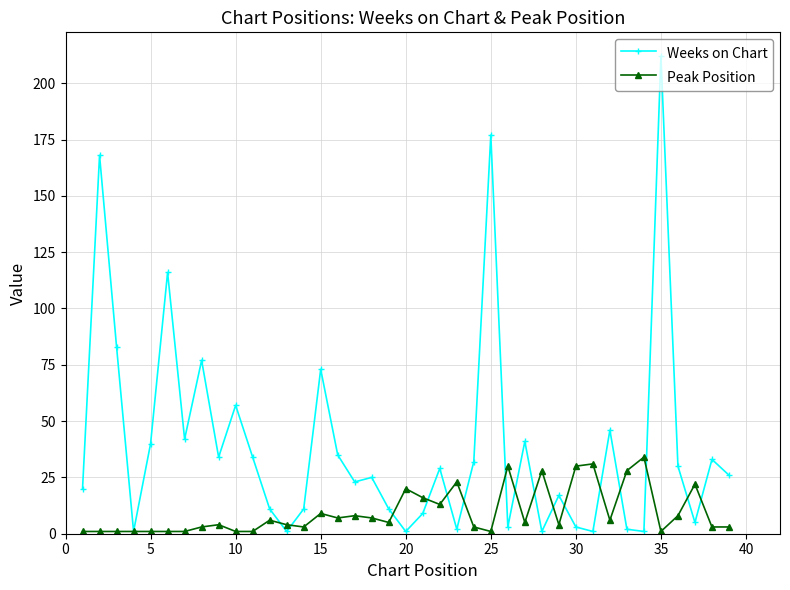

Rank the series by their maximum value, from lowest to highest.

Peak Position, Weeks on Chart